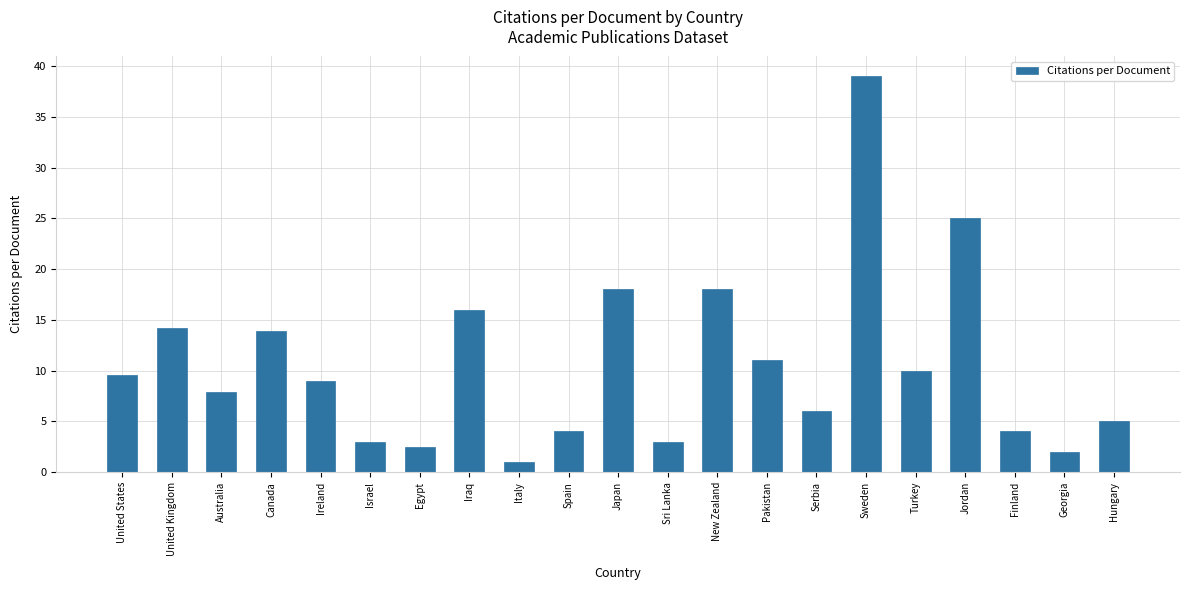

What is the change in value from Japan to Turkey?

-8.0